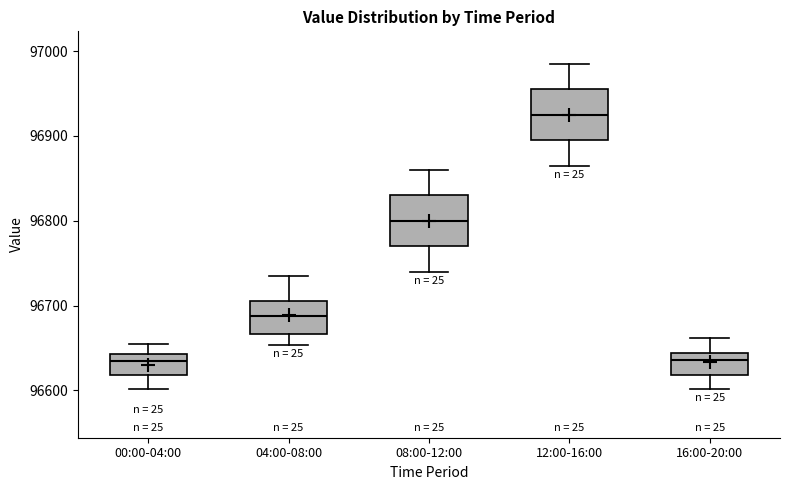

Reading left to right, transcribe this box plot: for each box, give where its median line is, the range the box spans, and where its two whiskers end, as read against the y-axis. The values are not printed on the chart, so give them approximately, as read against the axis.

00:00-04:00: median 96630, box 96620 to 96640, whiskers 96600 to 96650
04:00-08:00: median 96690, box 96670 to 96710, whiskers 96650 to 96740
08:00-12:00: median 96800, box 96770 to 96830, whiskers 96740 to 96860
12:00-16:00: median 96930, box 96900 to 96960, whiskers 96870 to 96990
16:00-20:00: median 96640 (just below the box's upper edge), box 96620 to 96640, whiskers 96600 to 96660